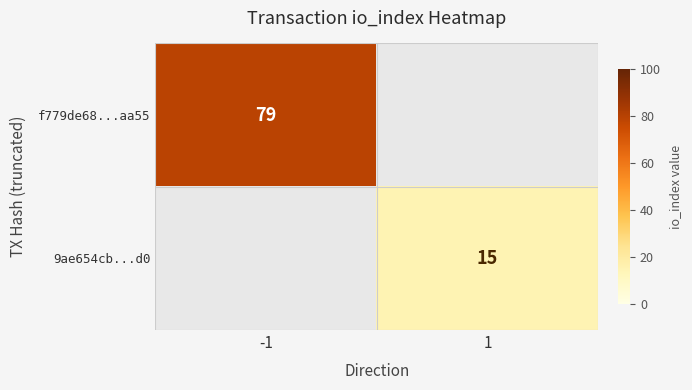

The value of 9ae654cb...d0 at 1 is 15. True or false?

True